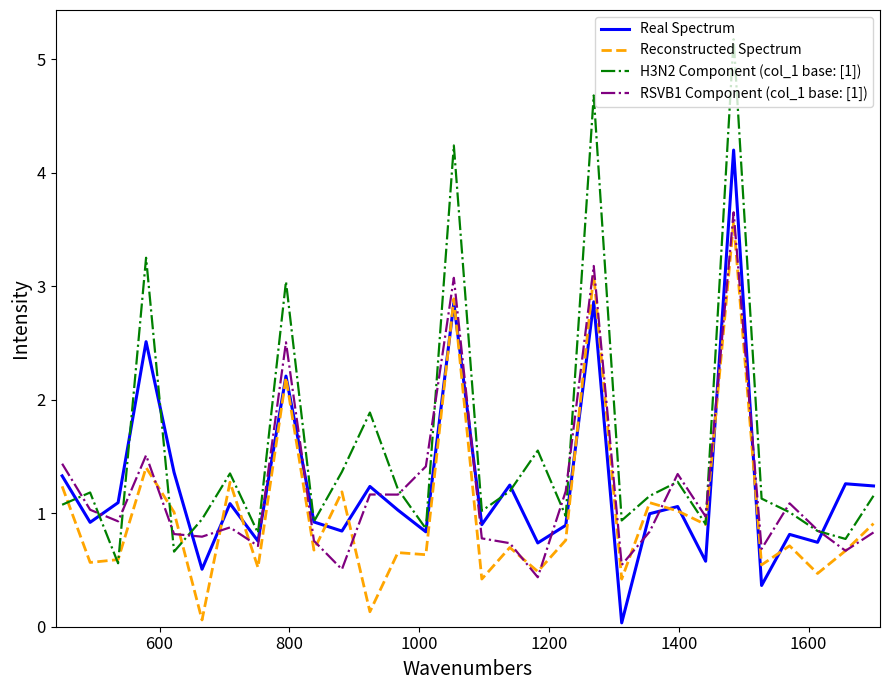

What is the maximum value for RSVB1 Component (col_1 base: [1])?

3.7